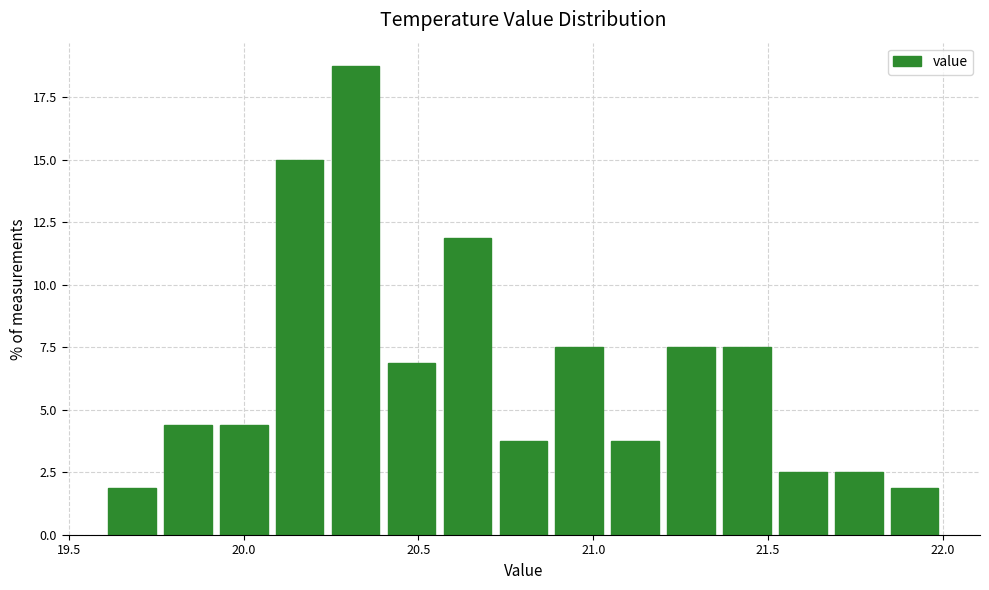

Read against the x-axis, roughly where is the centre of the tallest bar?

20.30